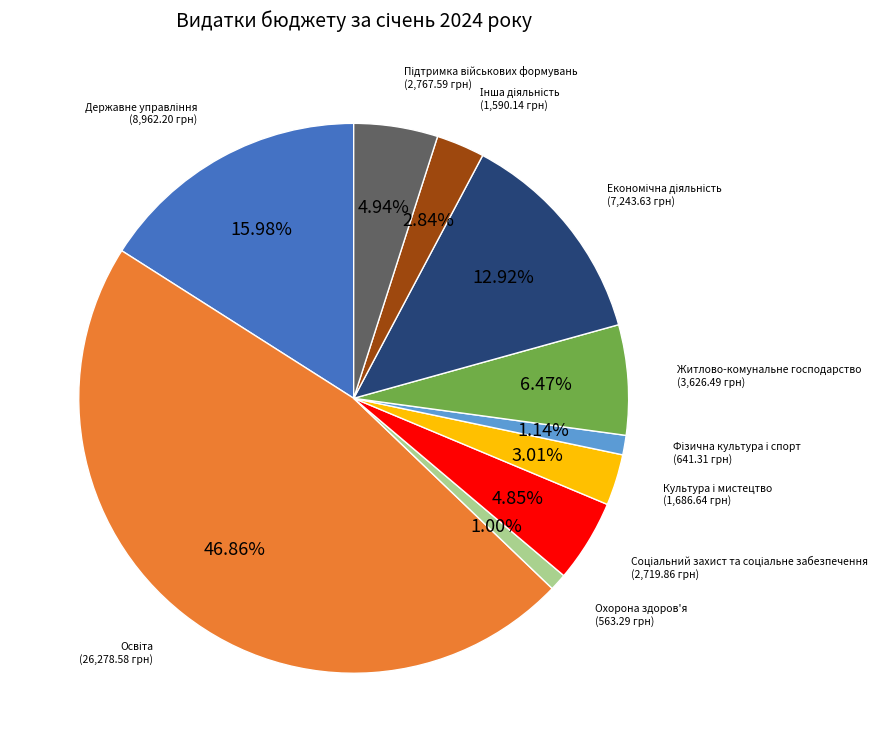

What portion of the pie excludes Охорона здоров'я?

99.0%